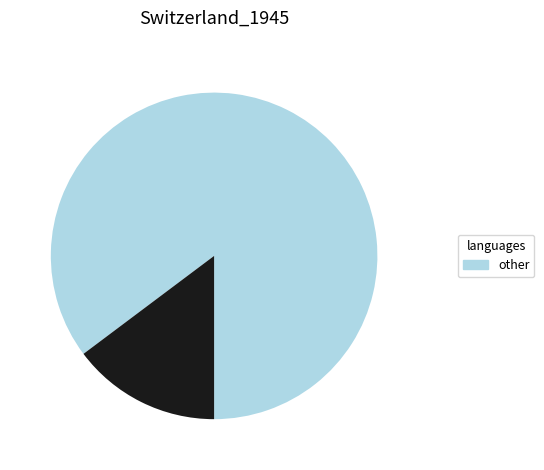

Is there a majority slice in this chart?

Yes